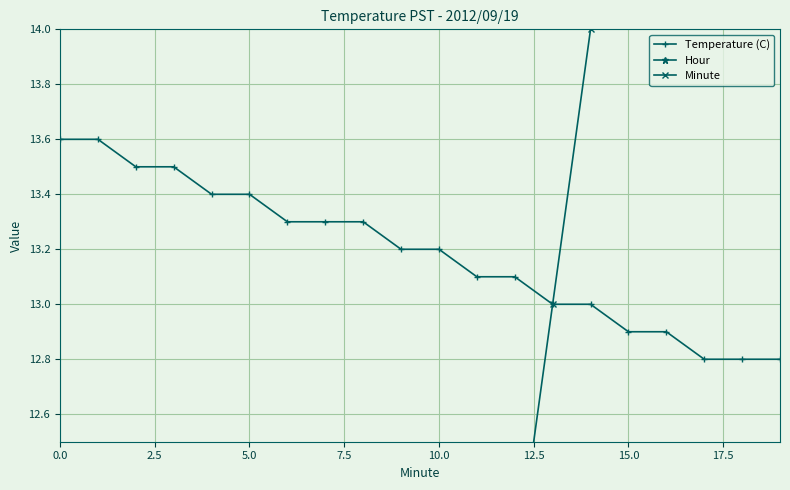

Is this an area chart (filled region under the line)?

No